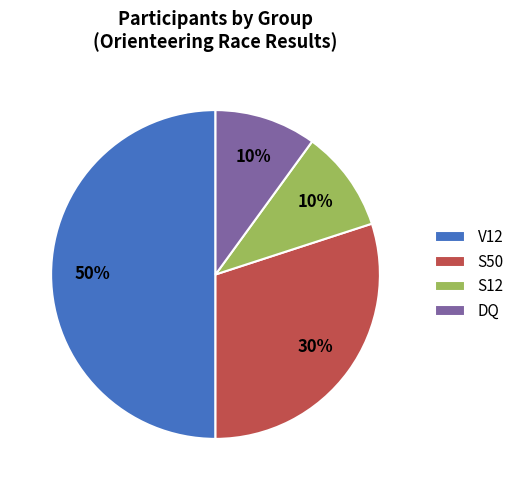

Count the number of slices in the pie.

4